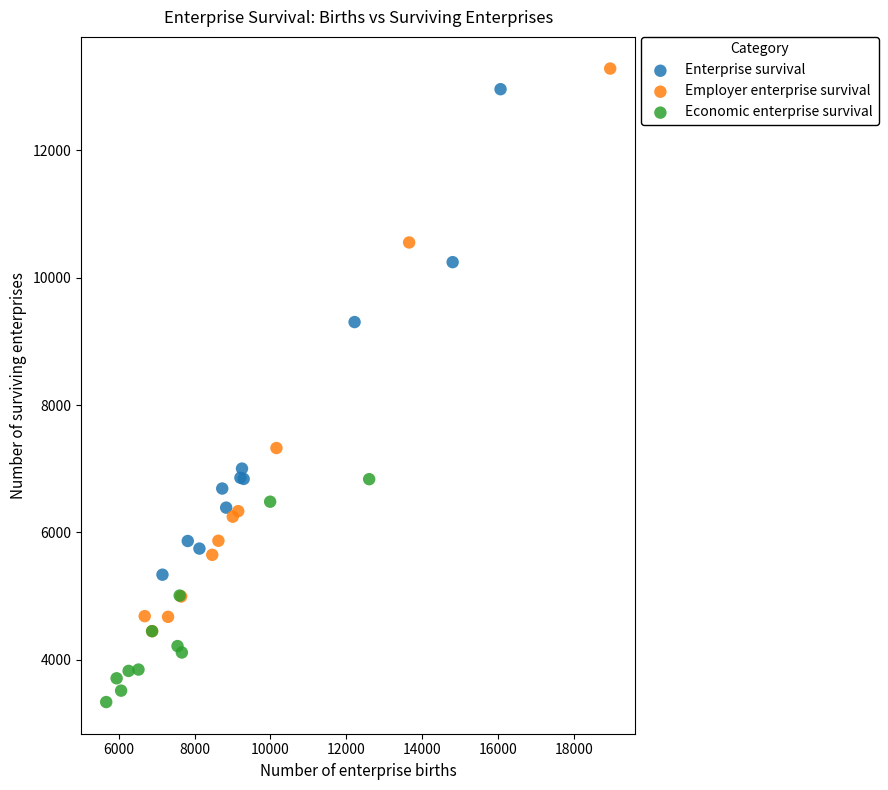

Which series has the largest Y range (max minus min)?

Employer enterprise survival